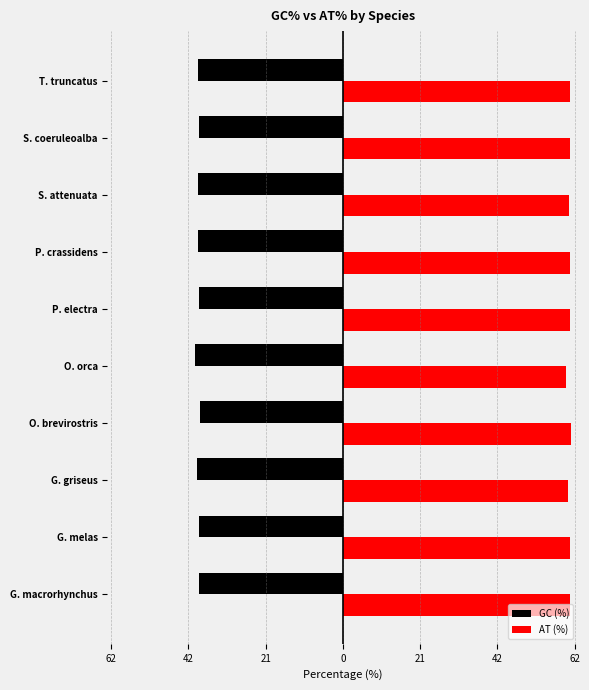

What are all the series names shown in the legend?

GC (%), AT (%)